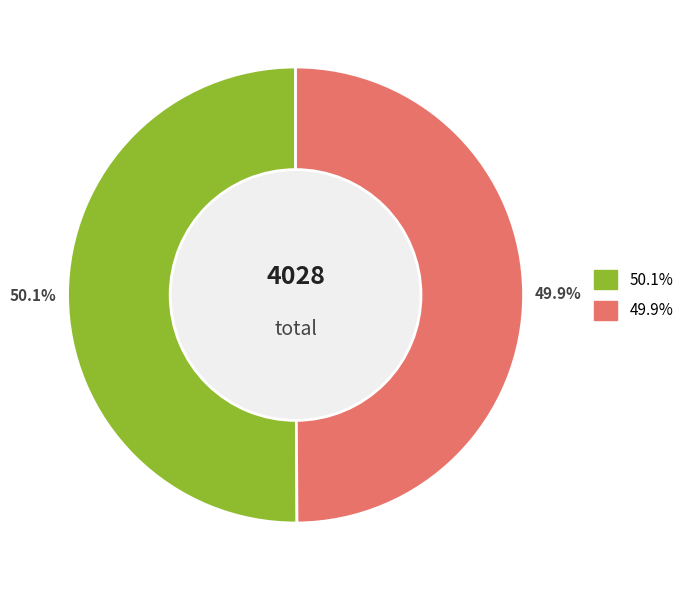

Does any single category account for the majority?

Yes